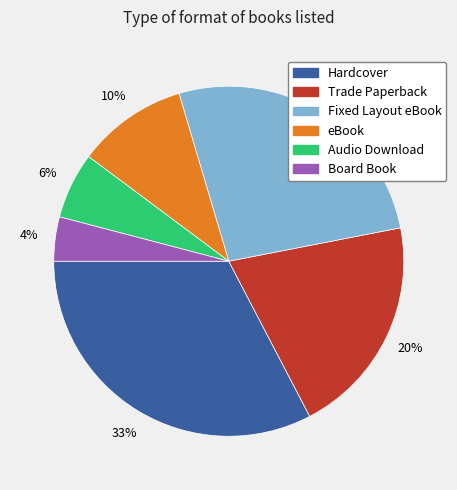

Which category has the smallest portion of the pie?

Board Book